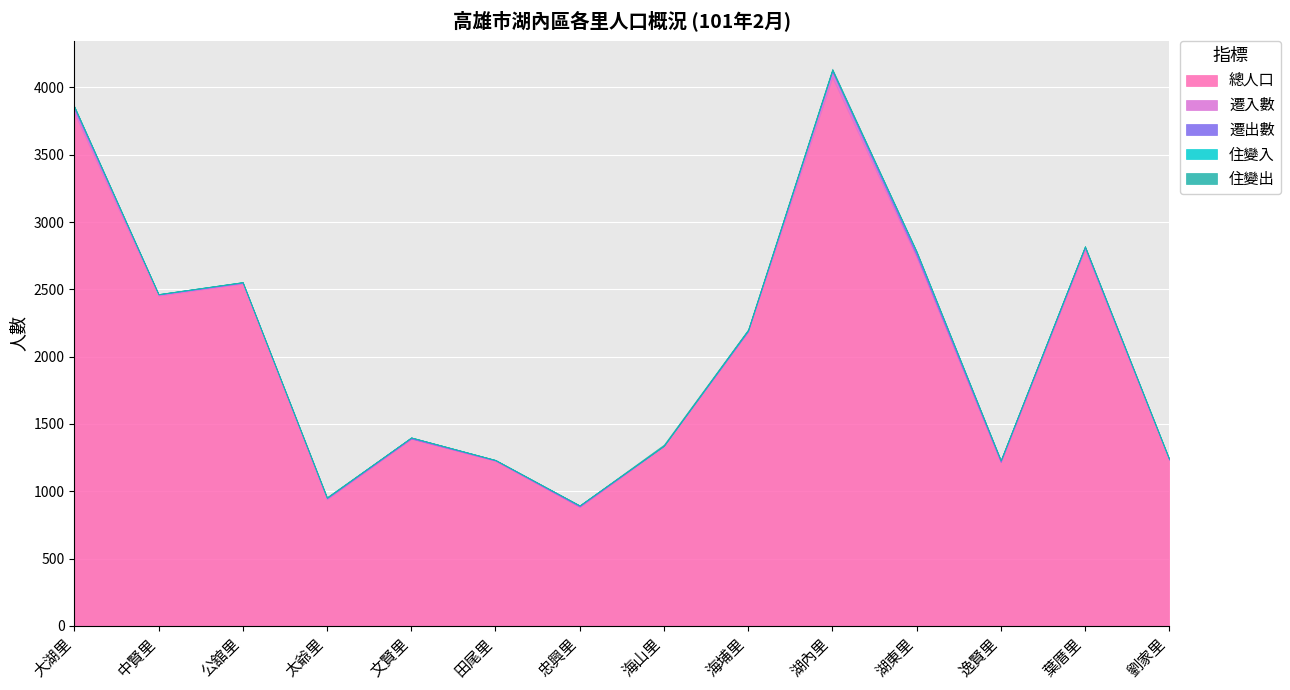

What is the greatest value displayed?

4076